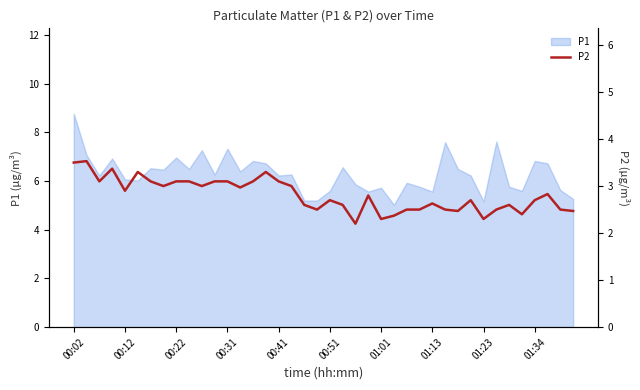

True or false: the data has more than 0 interior local peaks.

True